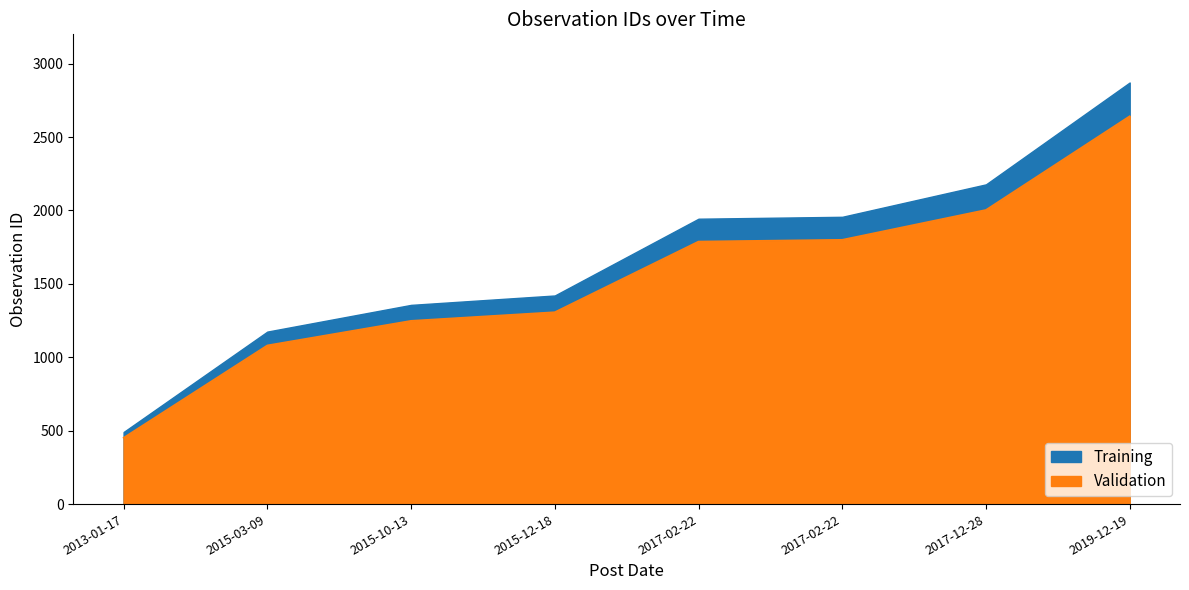

At 2017-02-22, list the series in order from smallest to largest.

Training, Validation